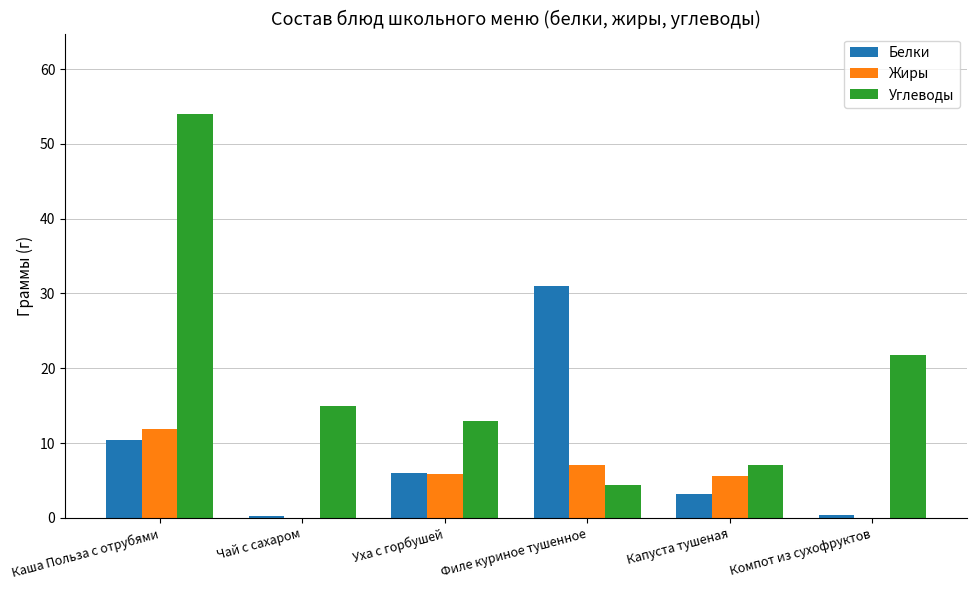

Are the bars grouped side by side (vs. stacked)?

Yes